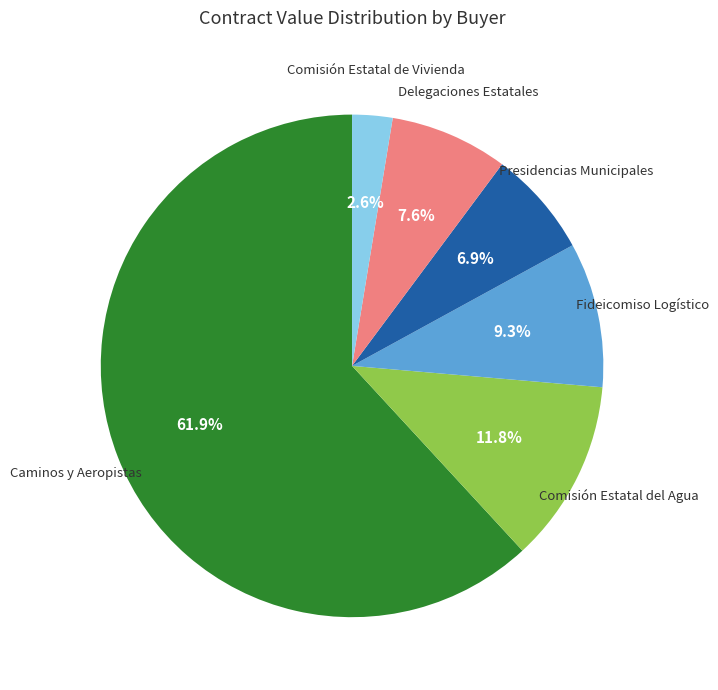

Does any single category account for the majority?

Yes